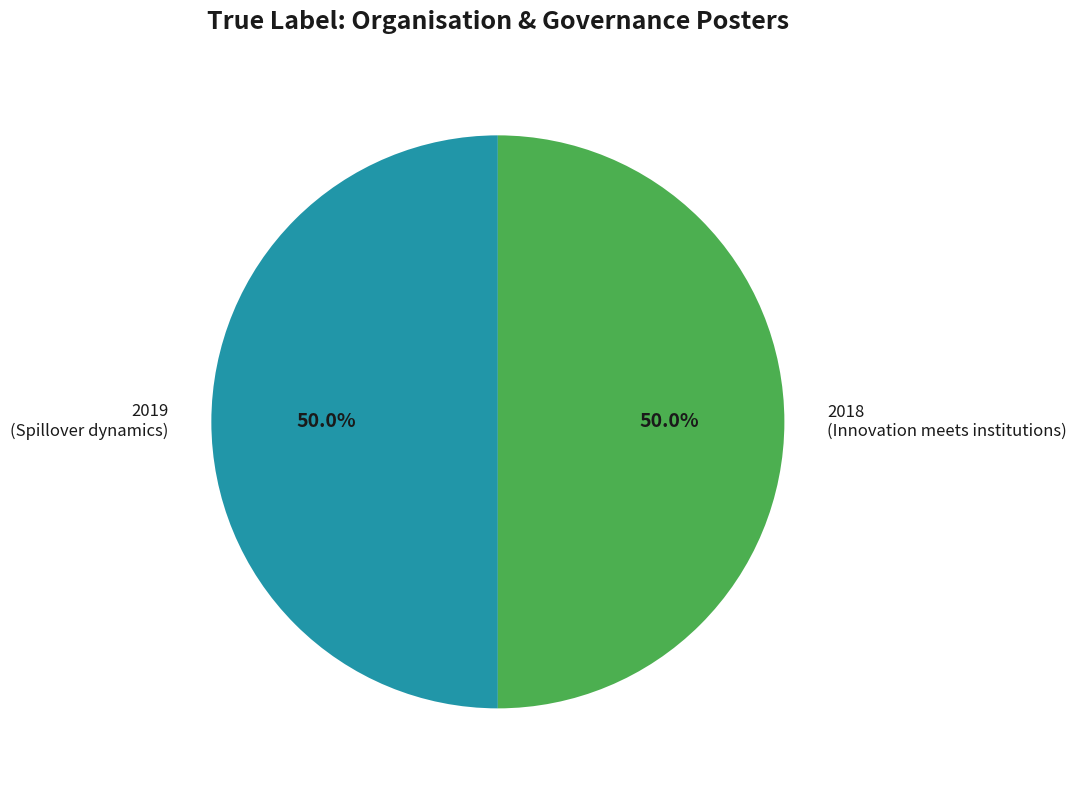

Approximately how many times larger is the value at 2019 compared to 2018?

1.0